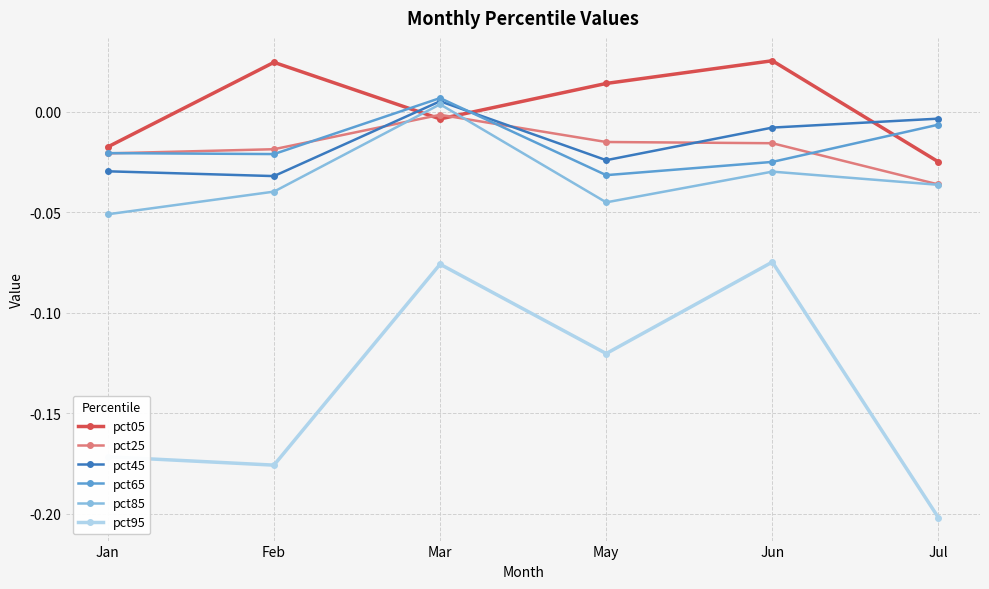

How many lines are shown in the chart?

6